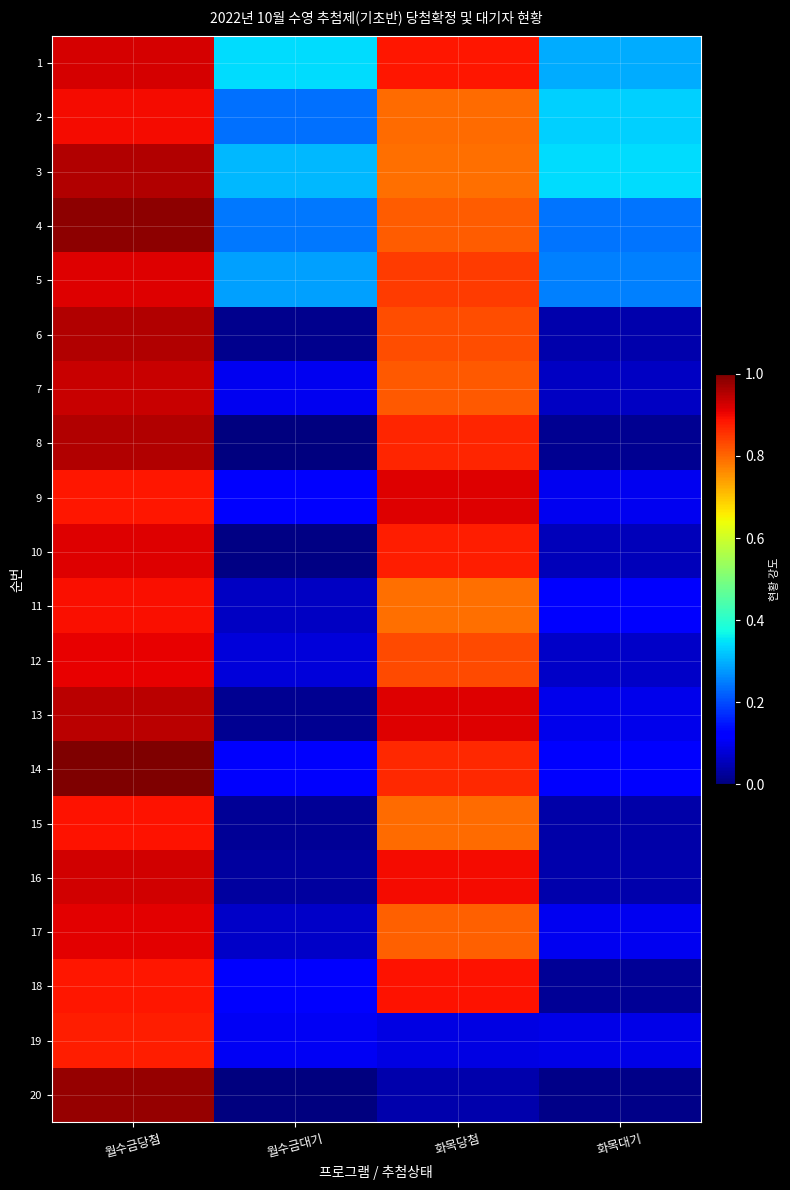

Which series has the largest total across all categories?

1